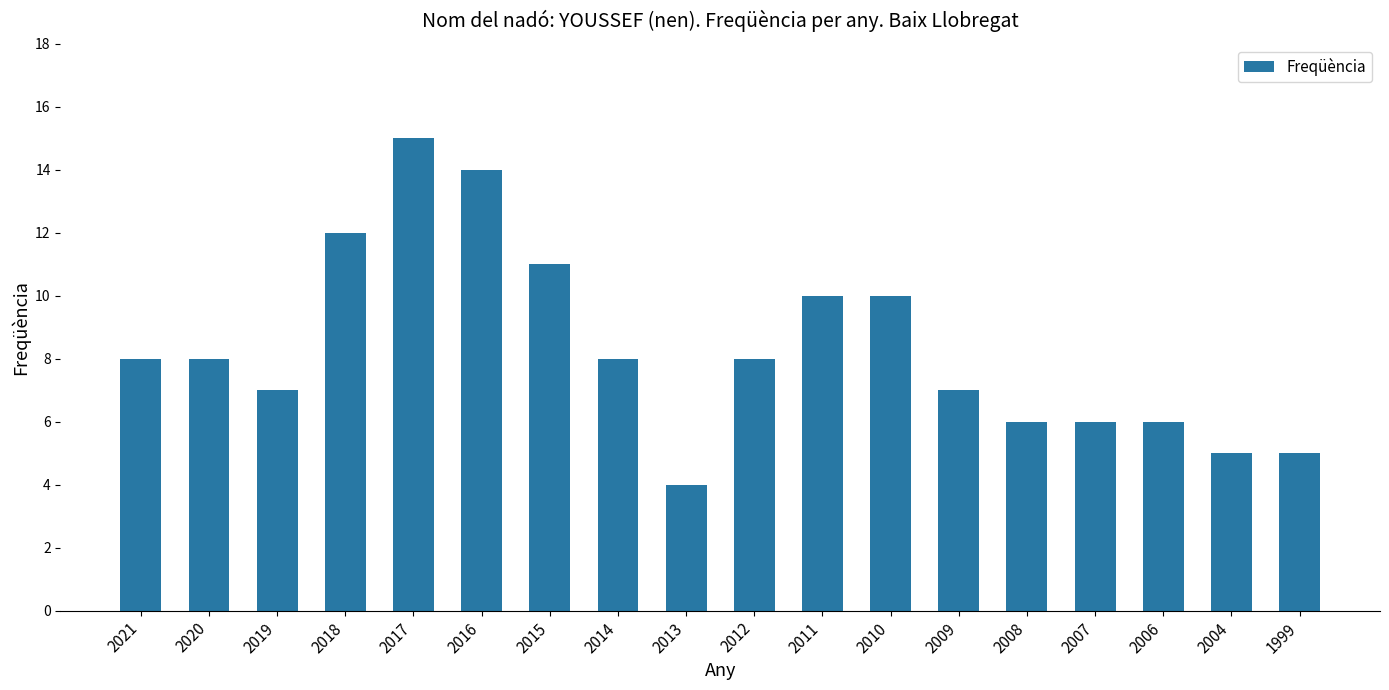

The value at 2017 is 15. True or false?

True